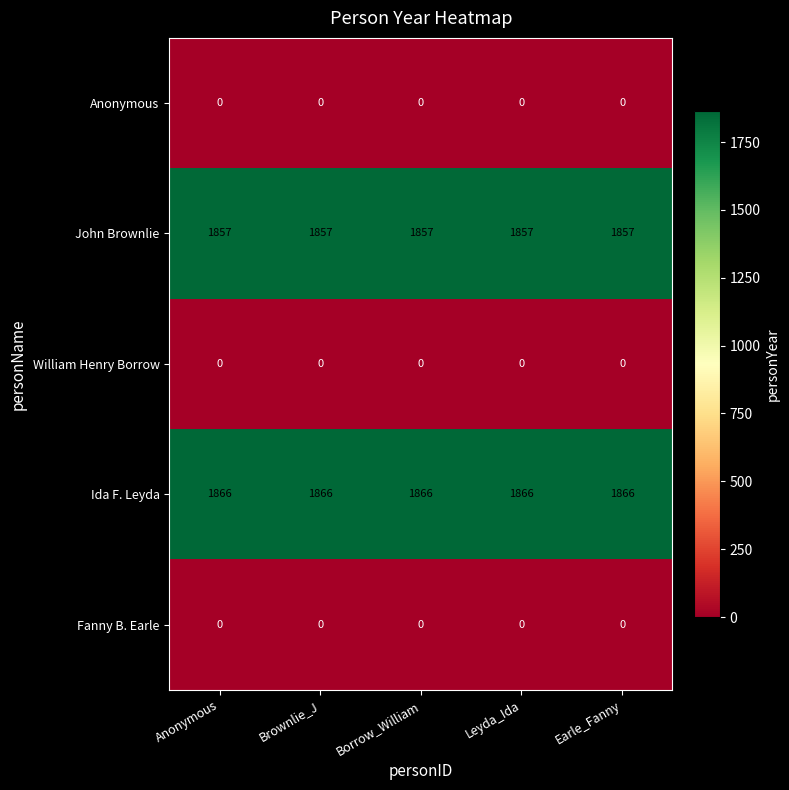

What is the sum of the Ida F. Leyda values at Brownlie_J and Anonymous?

3732